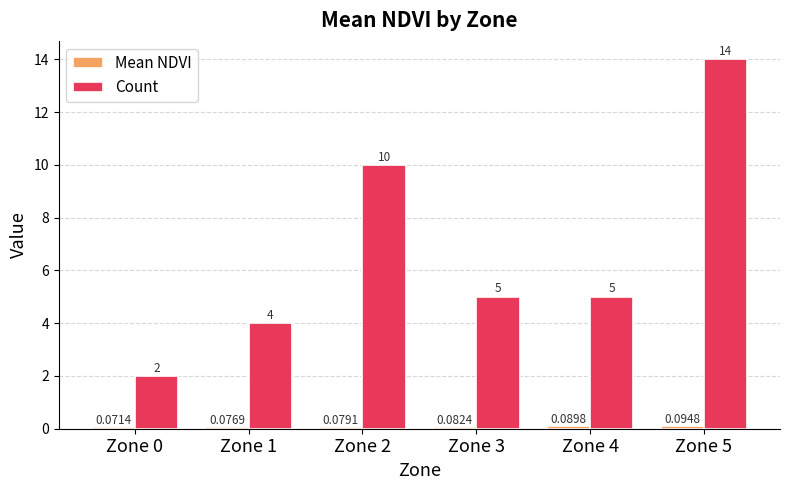

True or false: Count has a value of 1.7 at Zone 3.

False